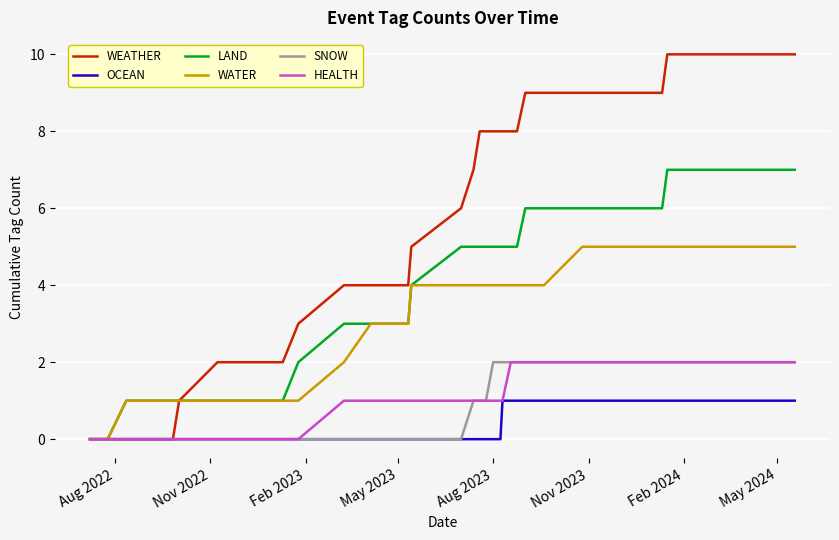

What is the maximum value shown in the chart?

10